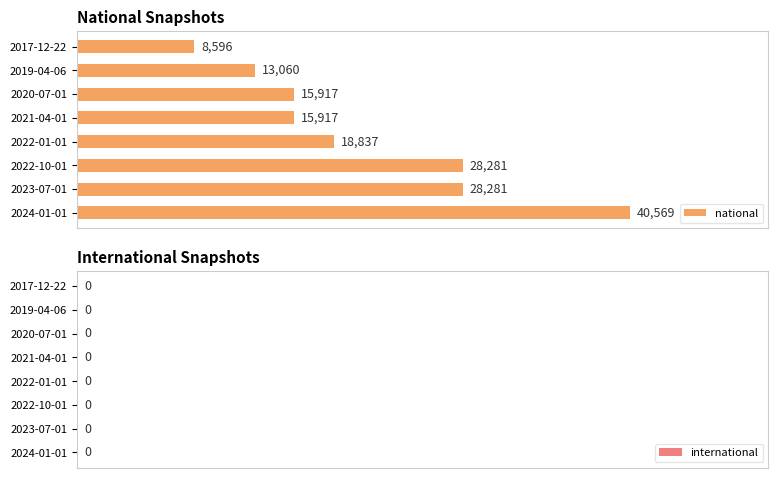

What is the sum of all values?

169458